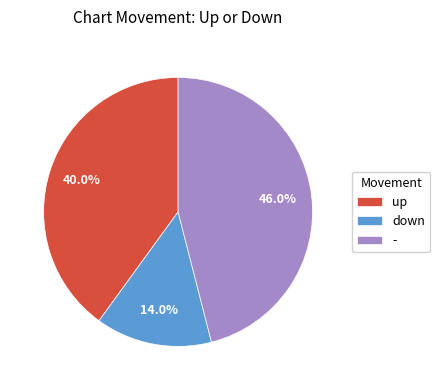

Rank the categories by value from lowest to highest.

down, up, -